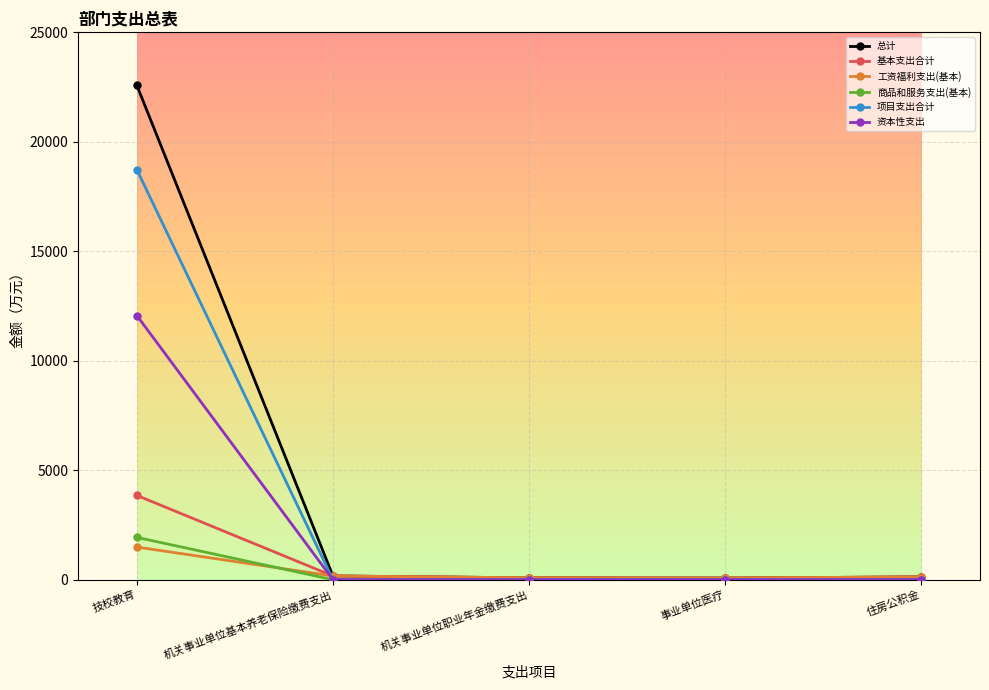

The 总计 series shows 22577.8 at 技校教育. True or false?

True